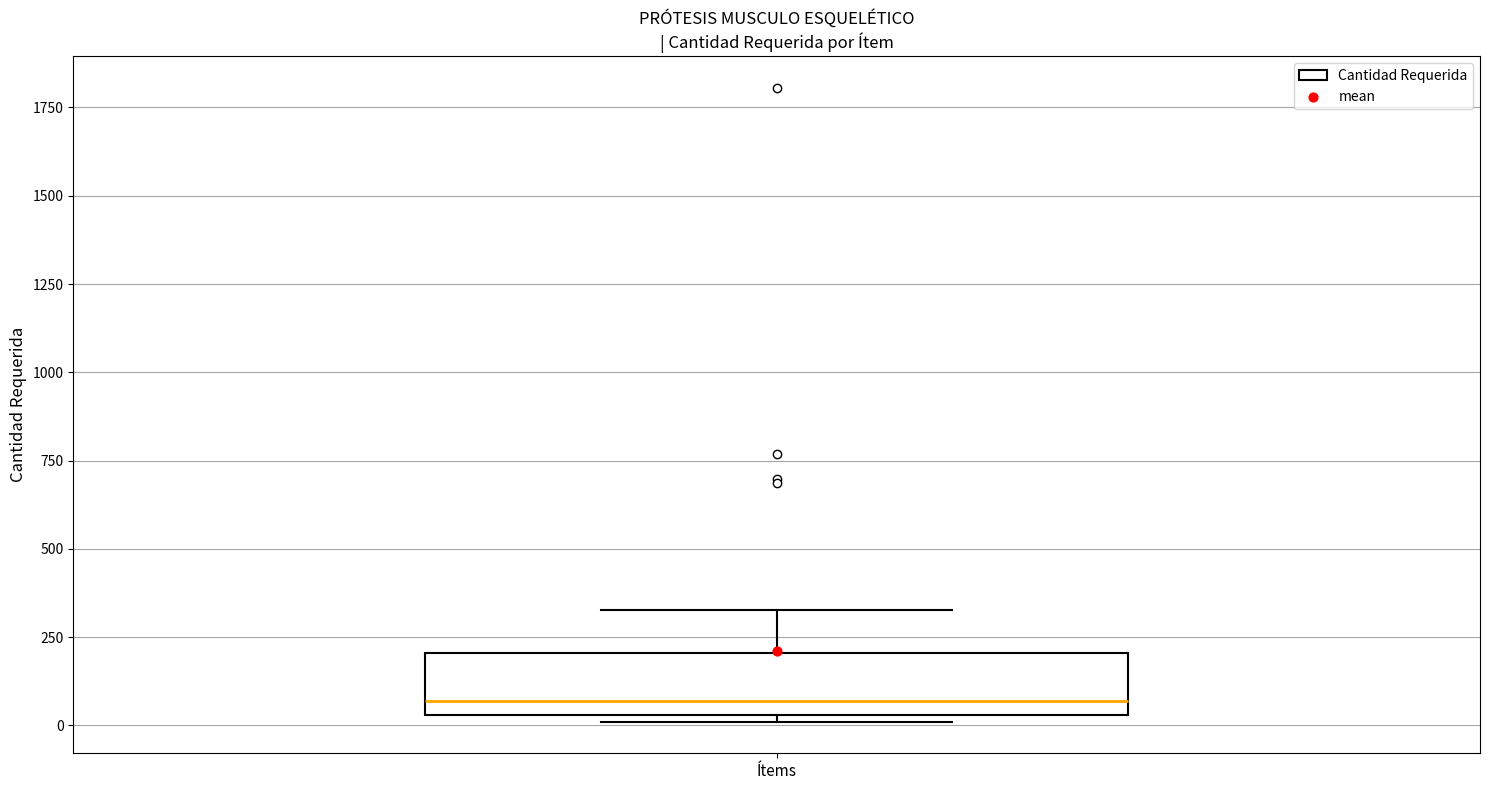

Transcribe this box plot: give where the median line is, the range the box spans, and where the two whiskers end, as read against the y-axis. The values are not printed on the chart, so give them approximately, as read against the axis.

median 50 (just above the box's lower edge), box 50 to 200, whiskers 0 to 350